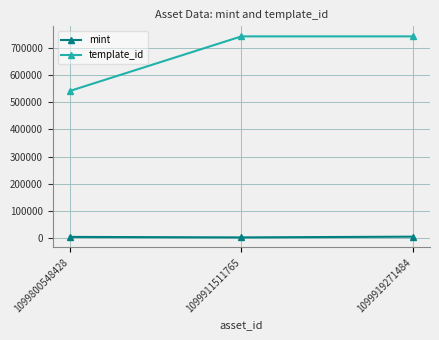

Which series has the widest spread of values?

template_id